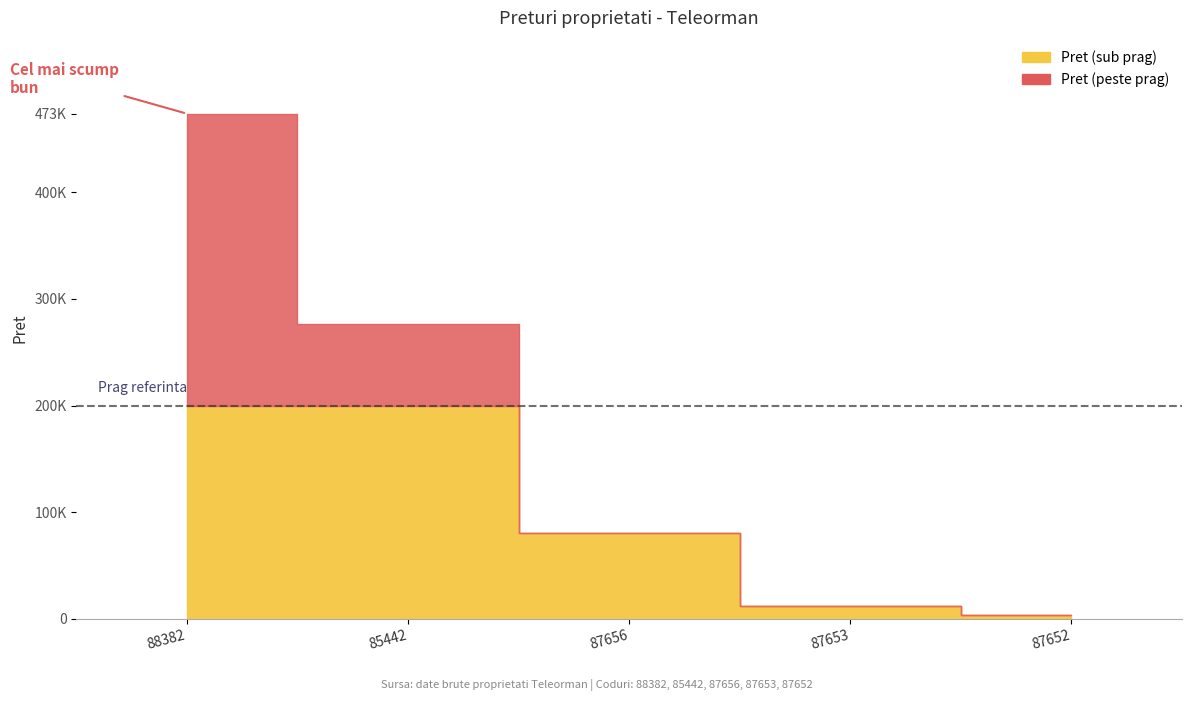

True or false: the data shows 11620.7 at 87653.

True